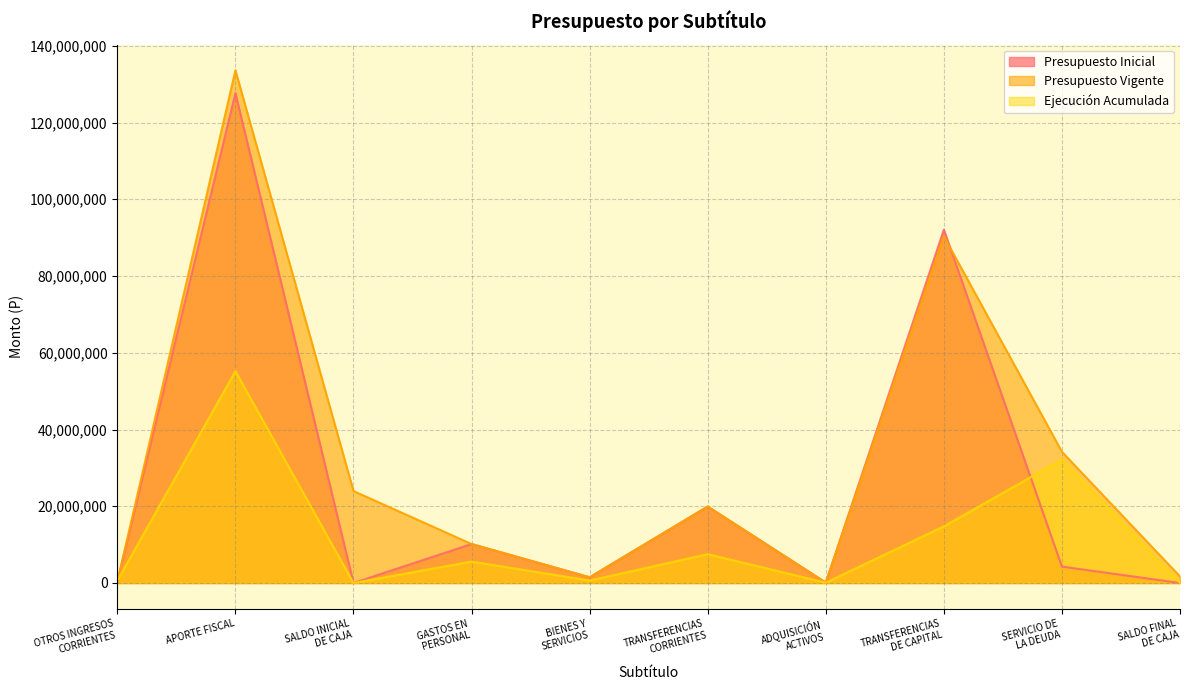

What is the lowest value of the Presupuesto Vigente series?

103272